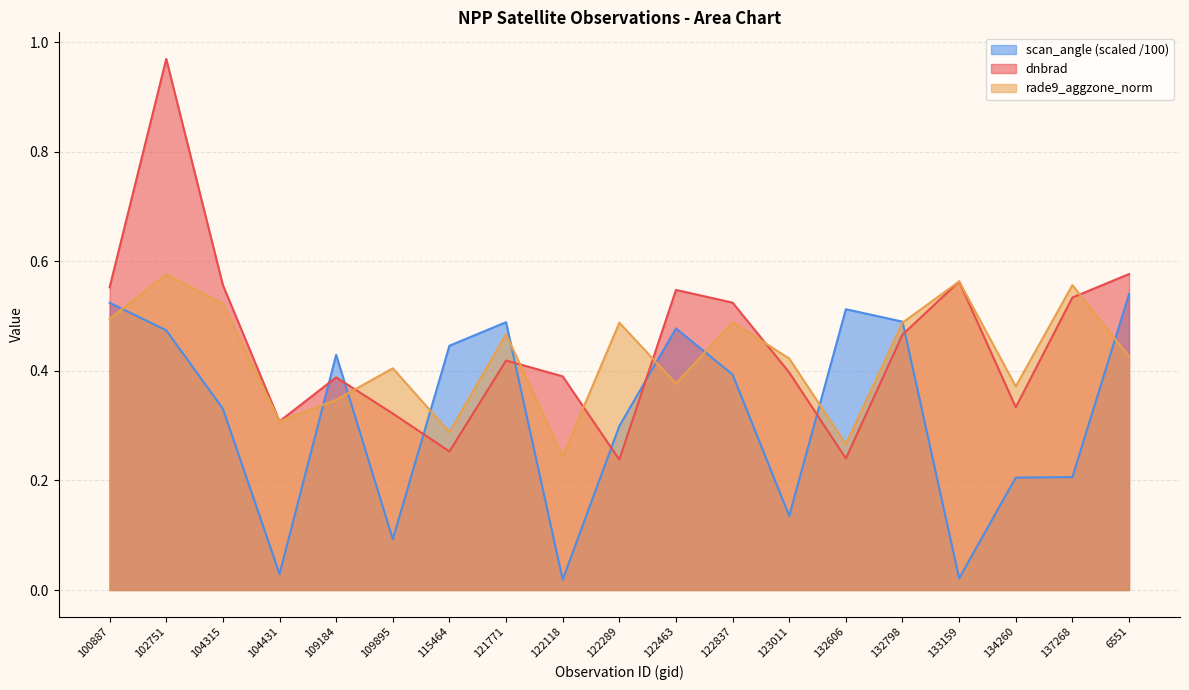

What position from the right is 122463?

9